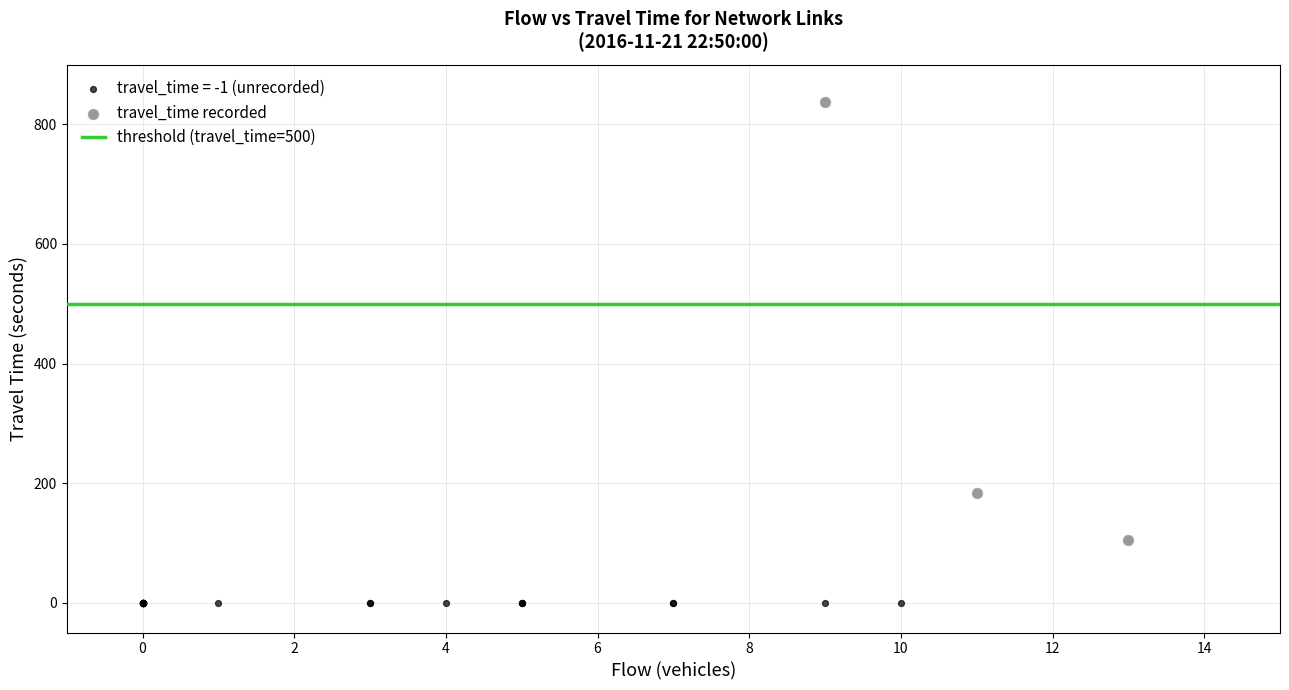

Which series contains the lowest Y value?

travel_time = -1 (unrecorded)